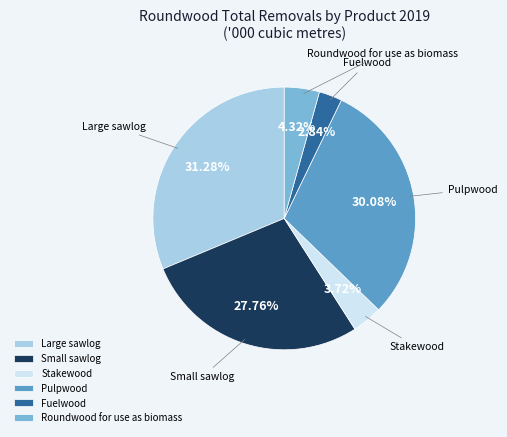

To the nearest percent, what percentage of the pie is Fuelwood?

3%